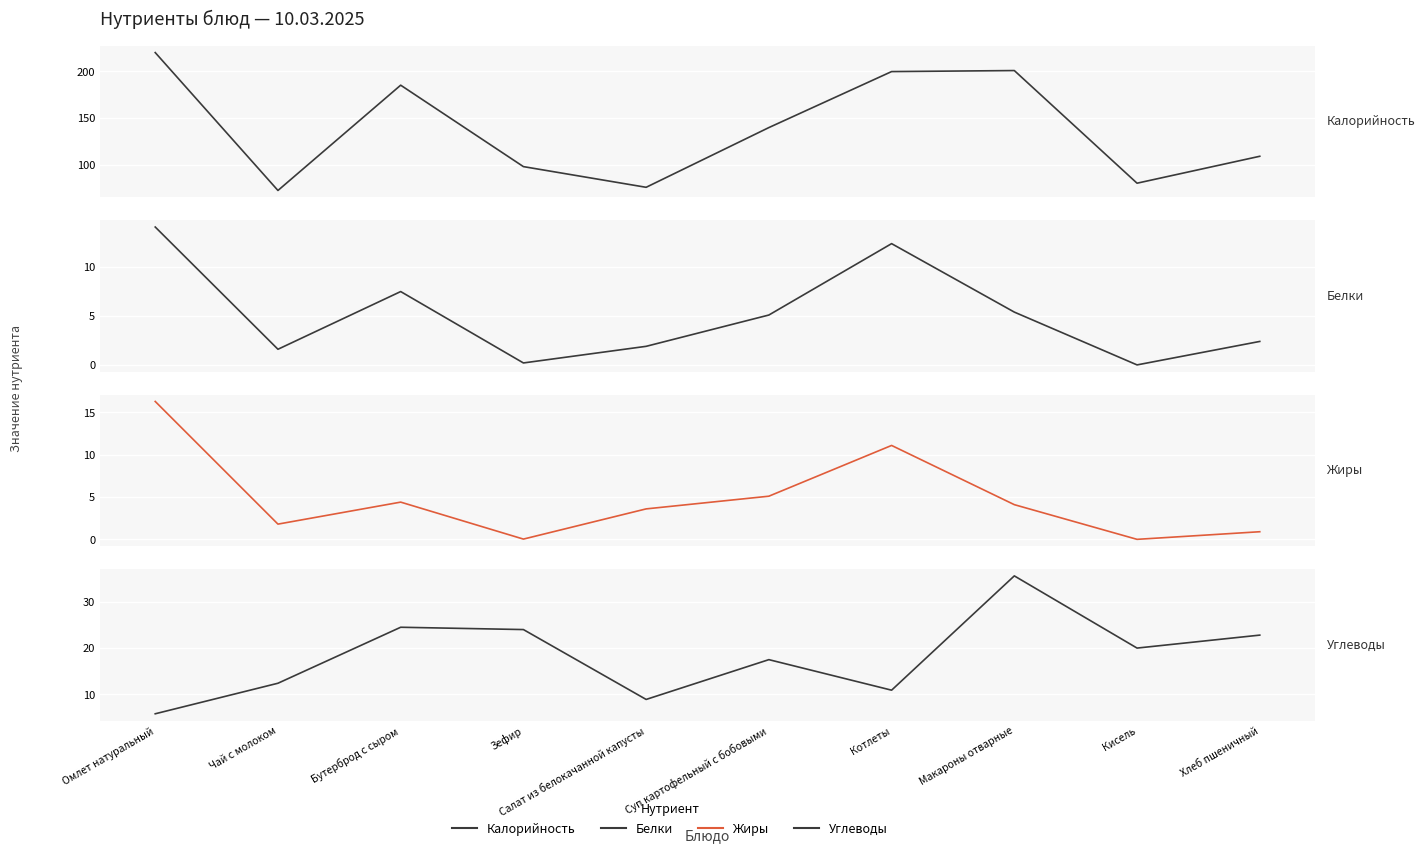

Between which two adjacent categories do Жиры and Белки first intersect?

Чай с молоком and Бутерброд с сыром